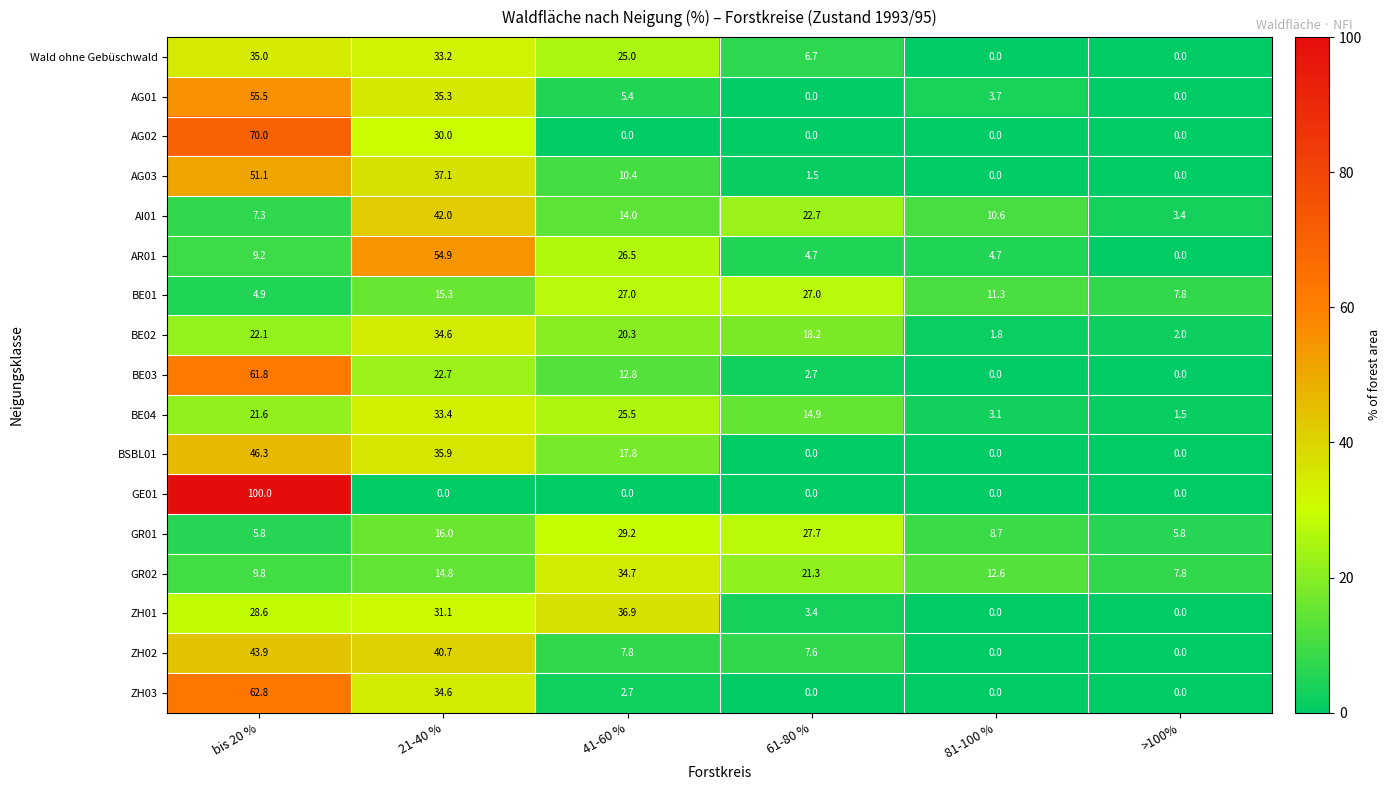

Where does the ZH02 series first go above 7?

bis 20 %